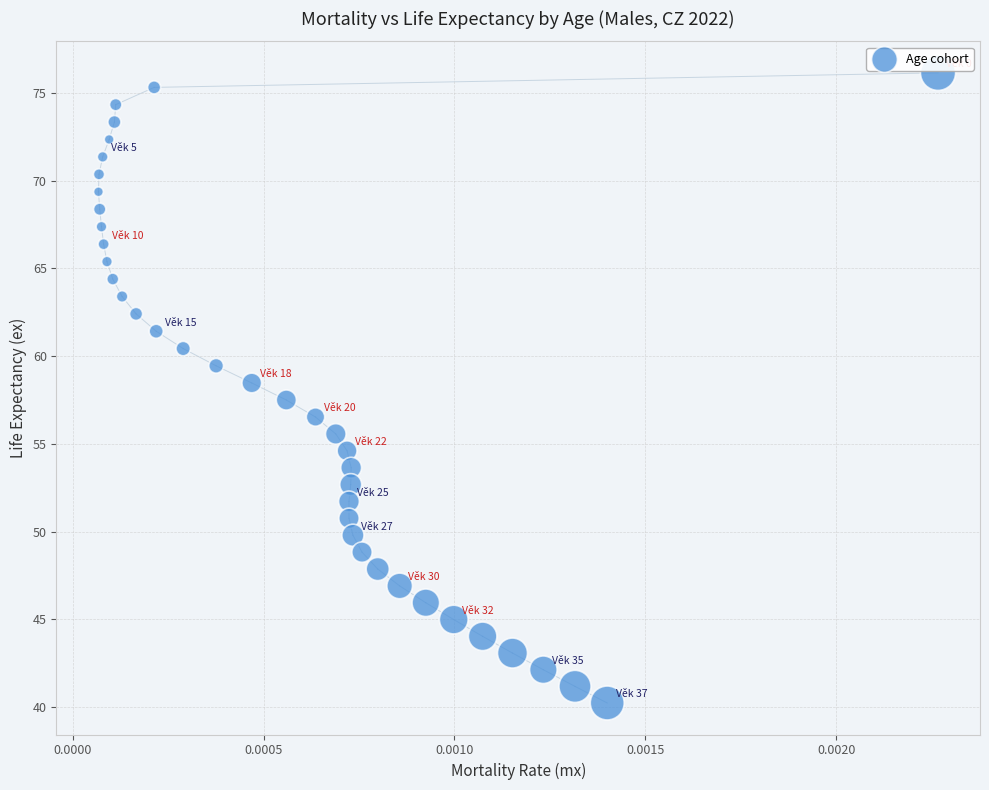

What is the range of Y values (max minus min)?

35.9